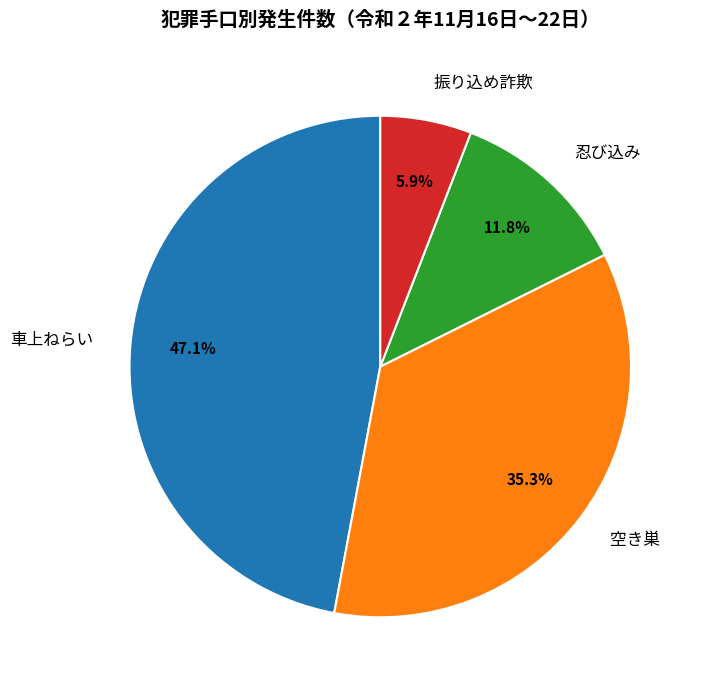

How many segments does this pie chart have?

4